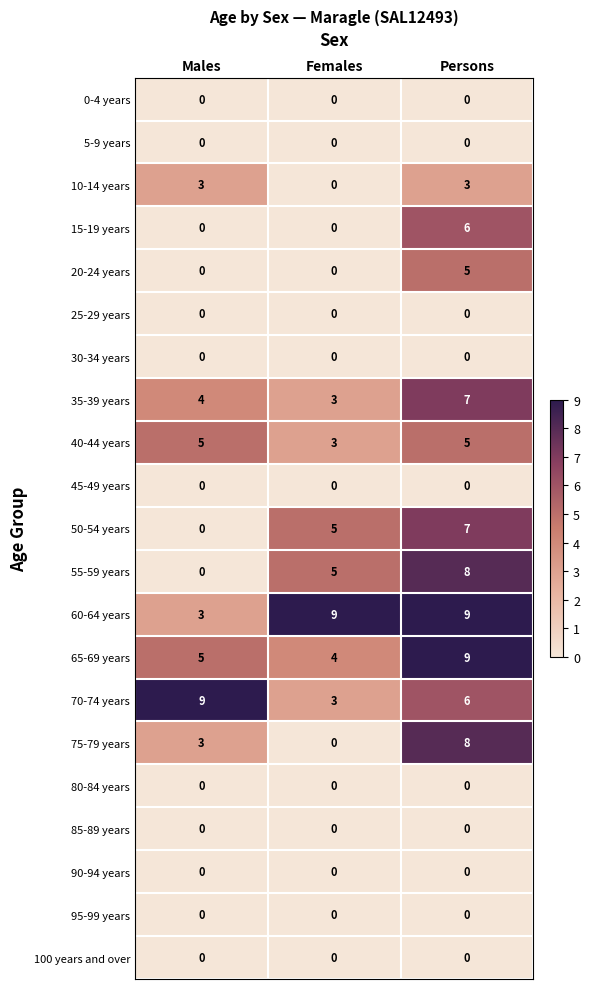

Count the 40-44 years values in the range 3 to 5.

3